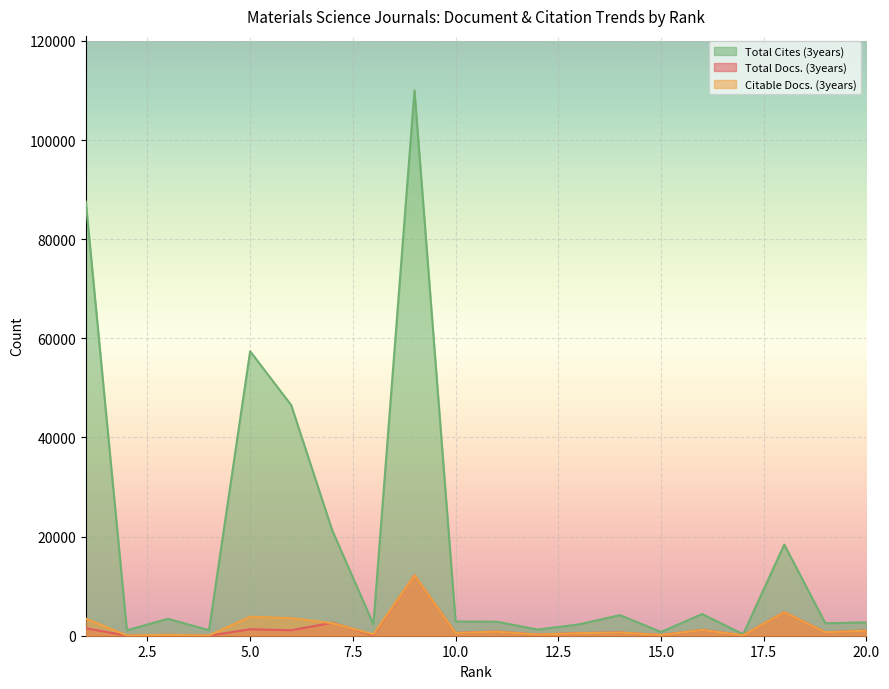

Is it true that Total Docs. (3years) equals 511 at 6?

False